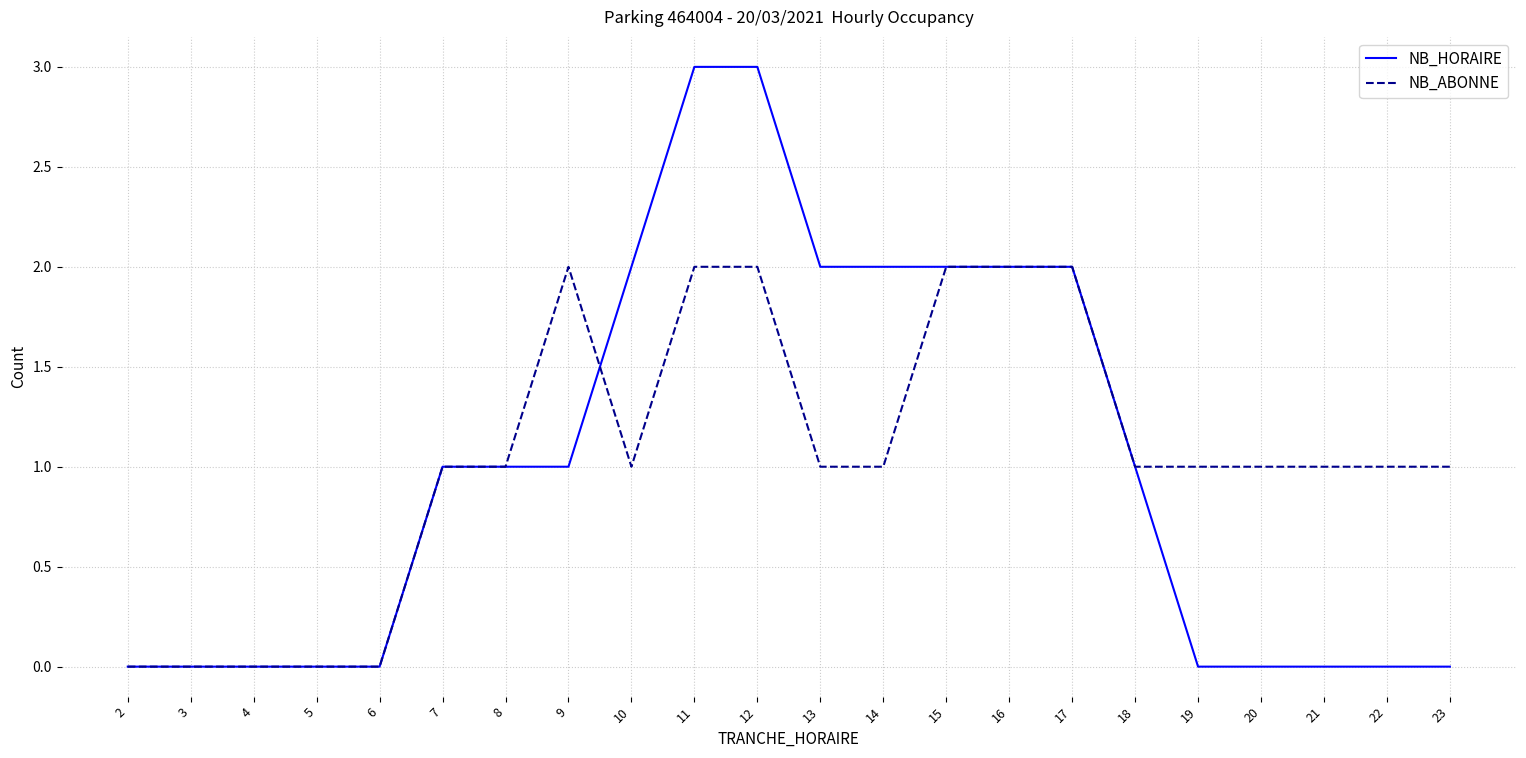

How many NB_ABONNE values are between 1 and 2?

17